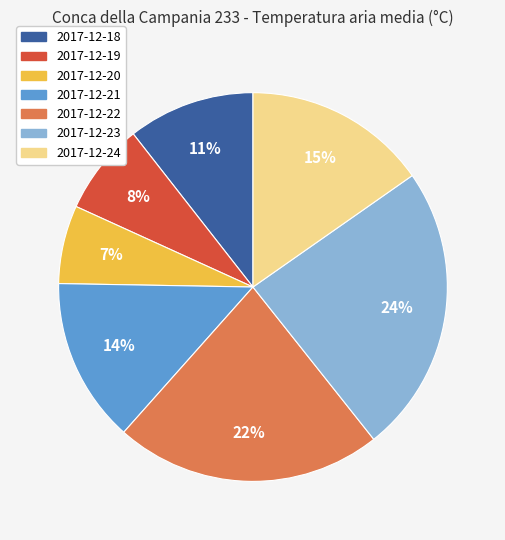

Count the number of slices in the pie.

7